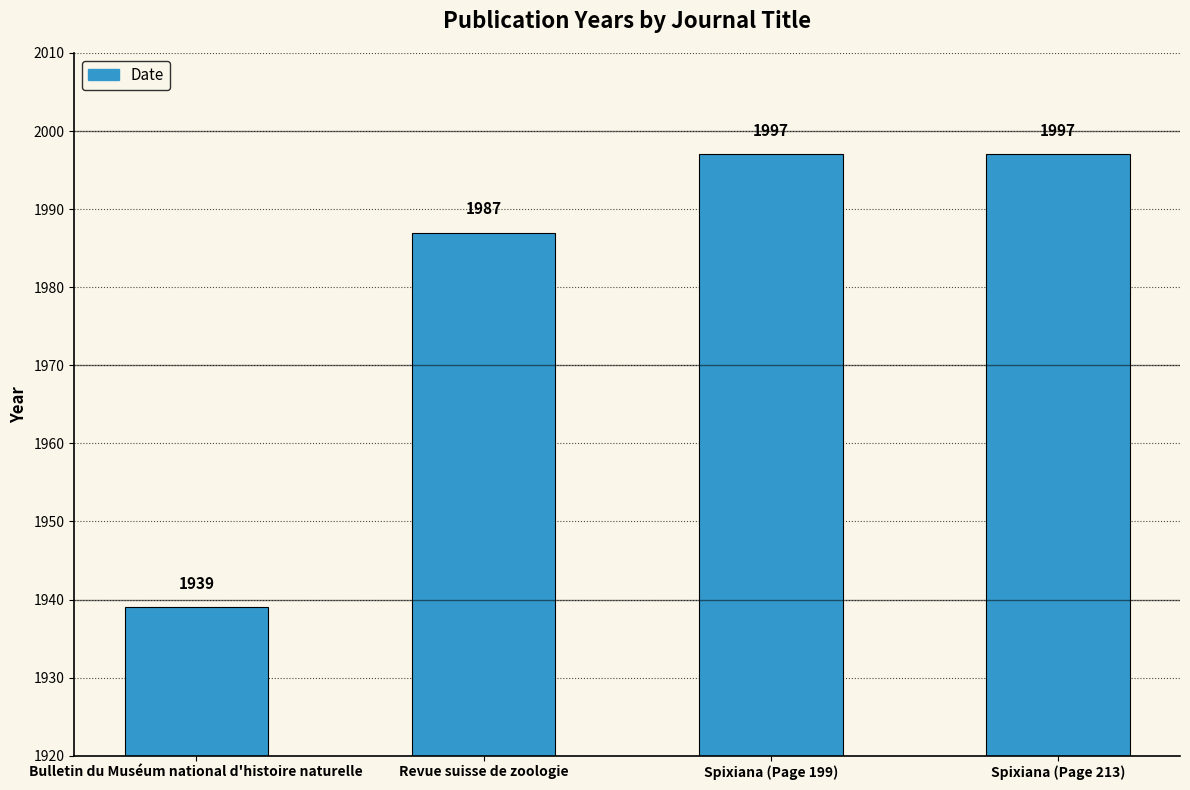

What is the maximum value shown in the chart?

1997